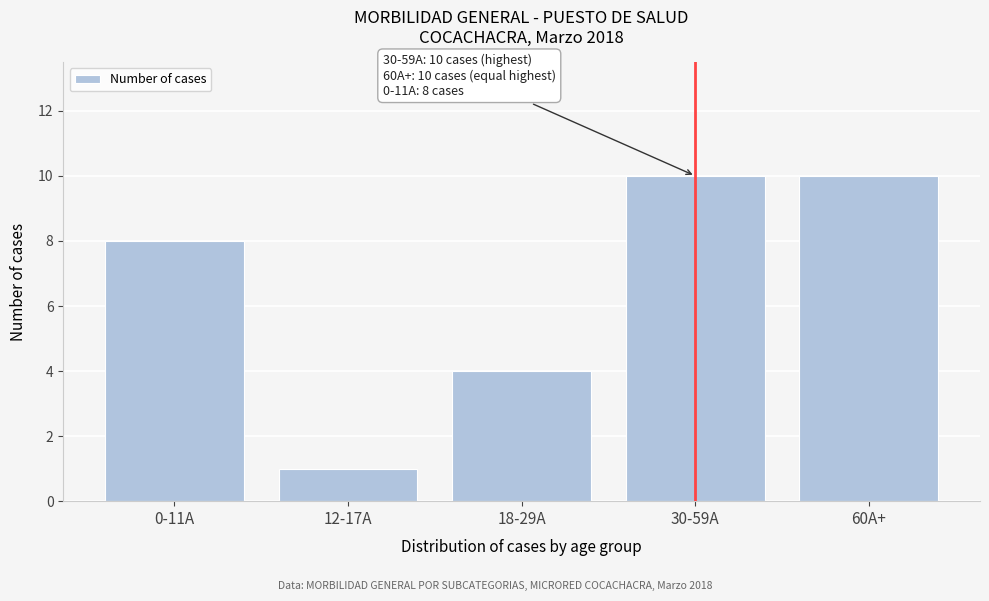

Reading right to left, what are all the values shown in this chart?

60A+=10	30-59A=10	18-29A=4	12-17A=1	0-11A=8